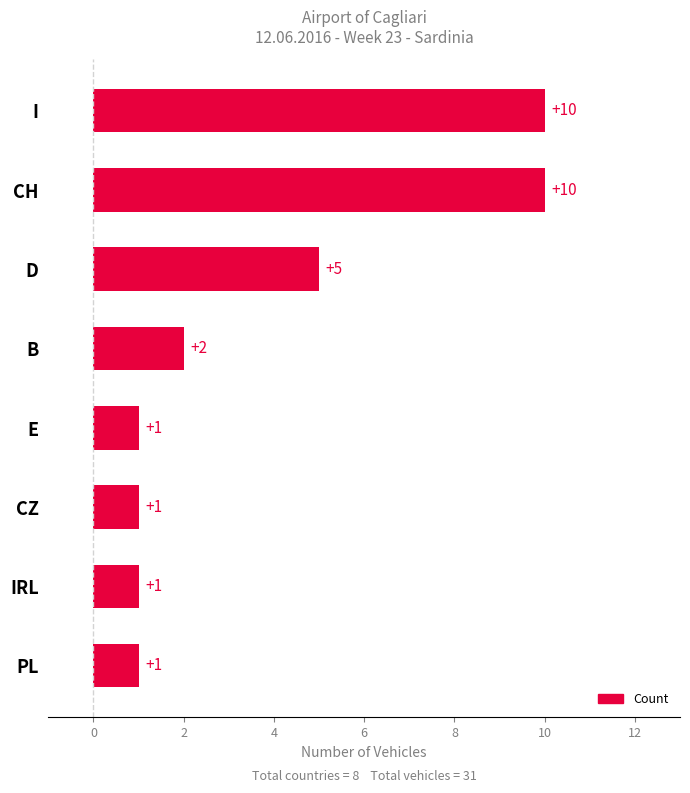

Reading top to bottom, what are all the values shown in this chart?

10	10	5	2	1	1	1	1